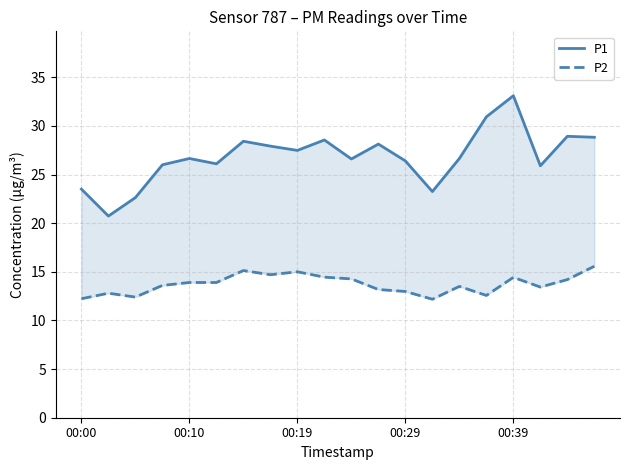

What is the approximate value of P2 at 00:00?

12.2